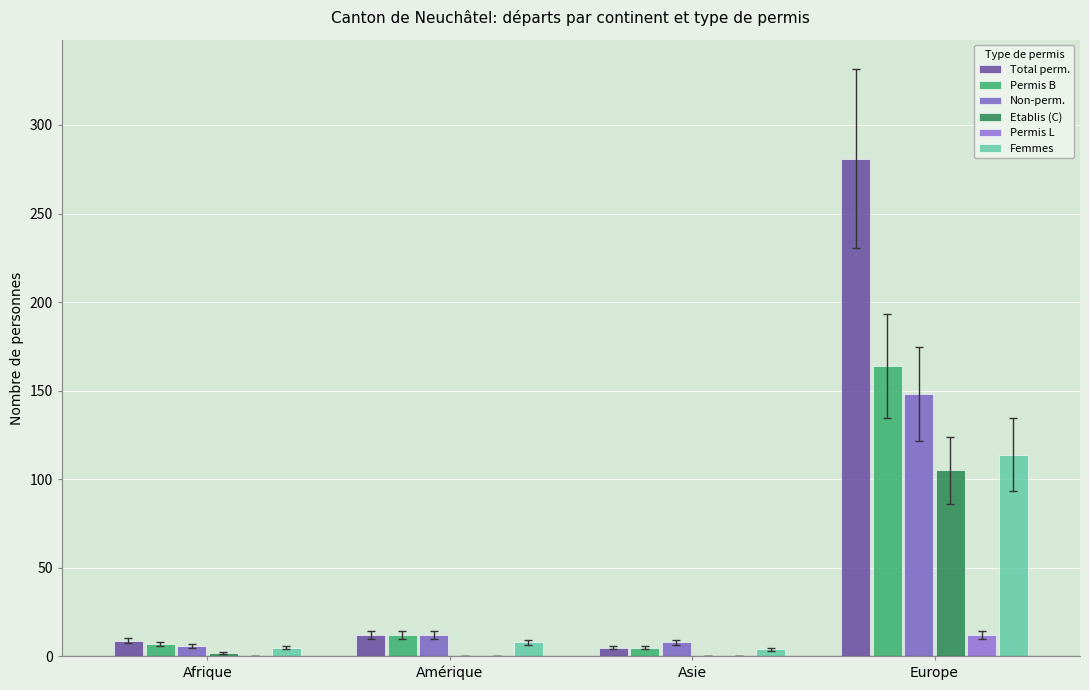

Count the number of data series in this chart.

6